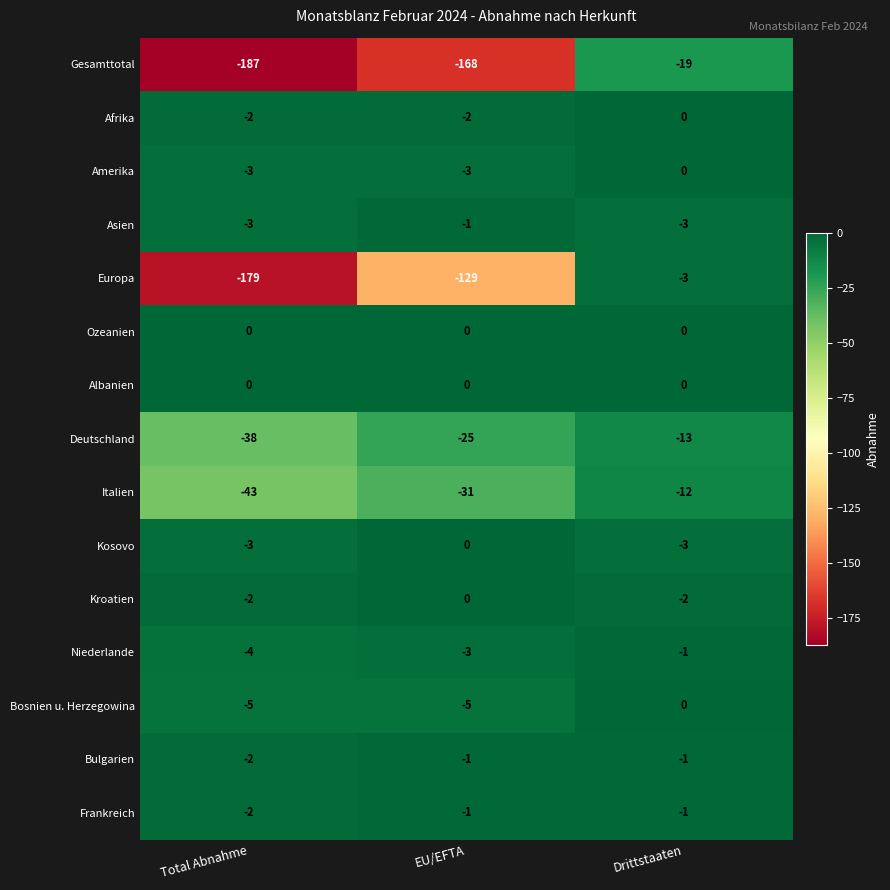

Count the number of data series in this chart.

15